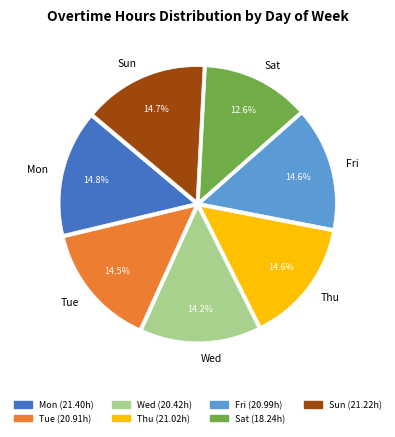

What percentage is the Thu slice, to the nearest percent?

15%